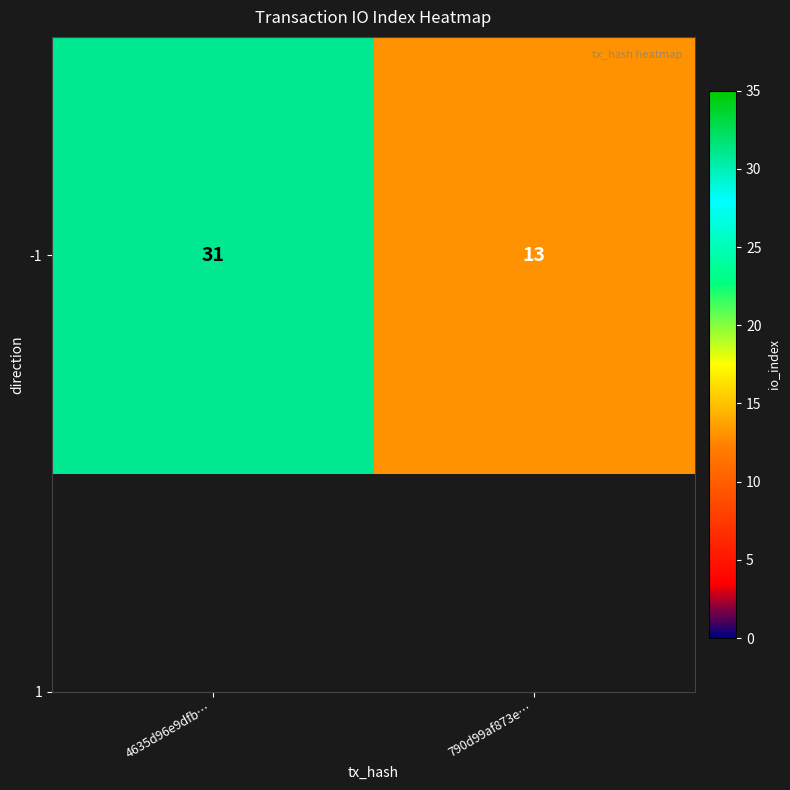

Reading left to right, extract all data points from this chart.

4635d96e9dfb…=31	790d99af873e…=13